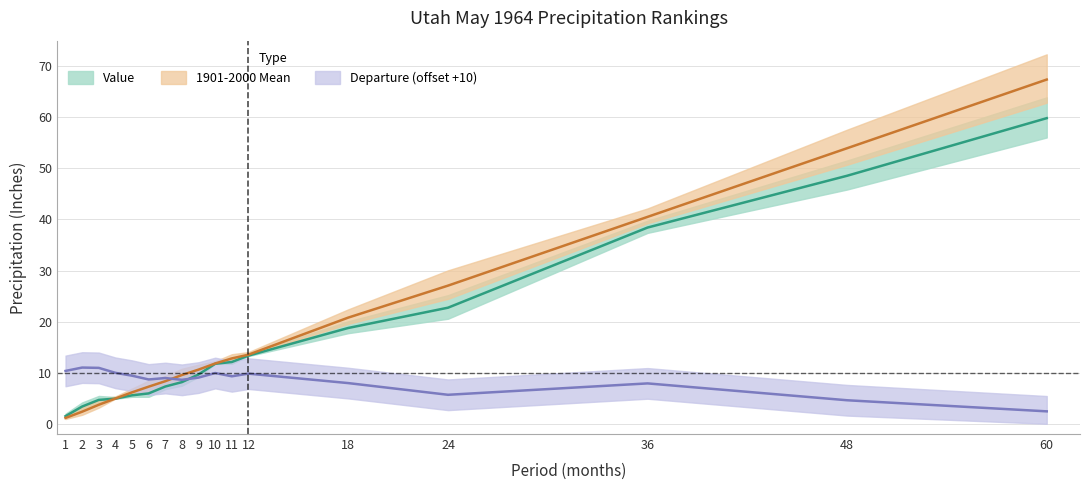

At how many categories does at least one series exceed 1?

17